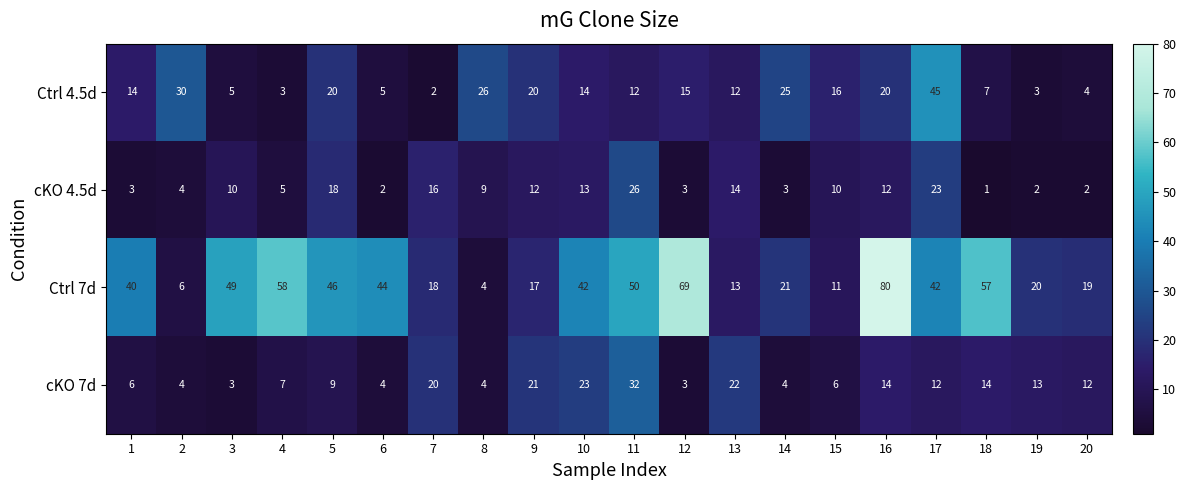

What is the total value across all series at 7?

56